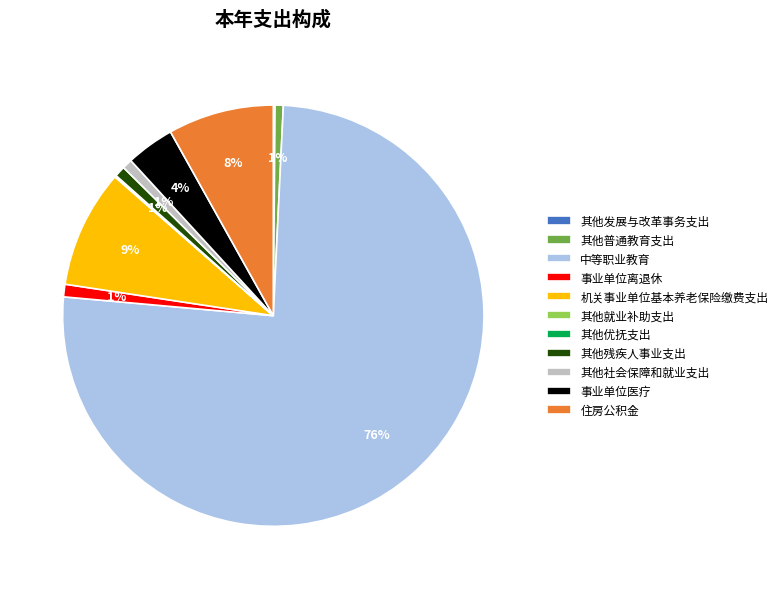

The 中等职业教育 slice represents 89% of the pie. True or false?

False